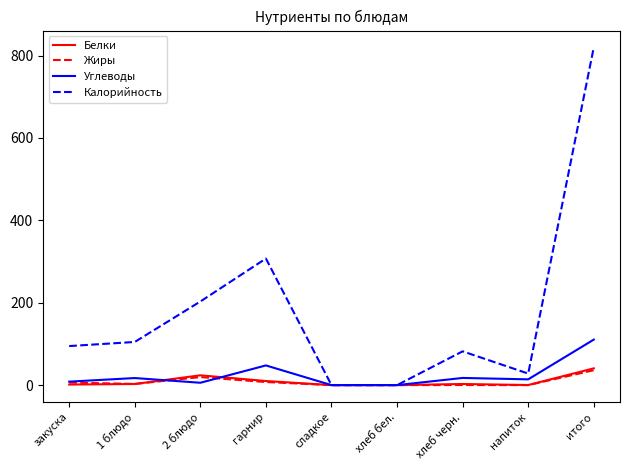

What position from the left is закуска?

1